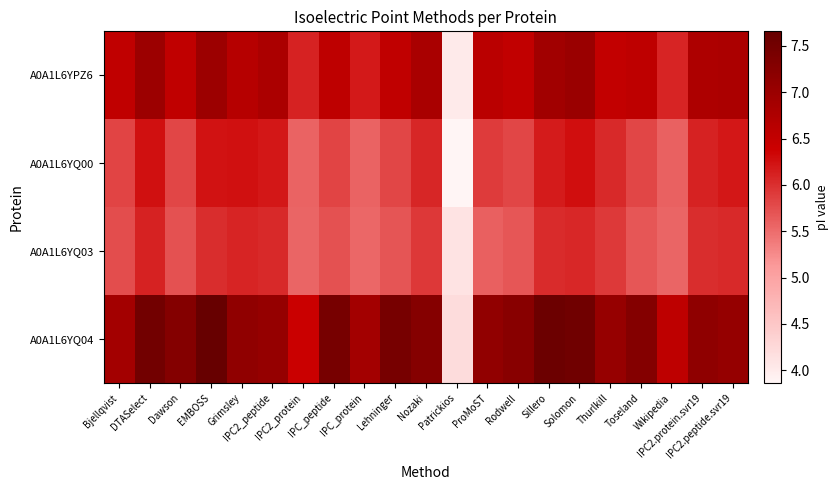

How many series are shown in this chart?

4